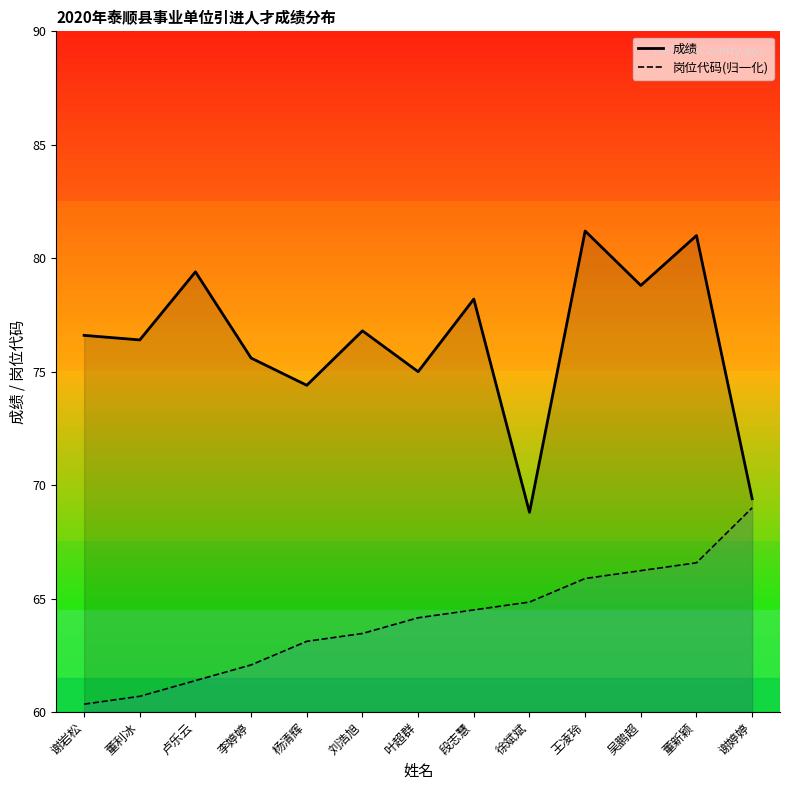

Is the value of 岗位代码_line at 王凌玲 greater than the value of 成绩_line at 董利冰?

No